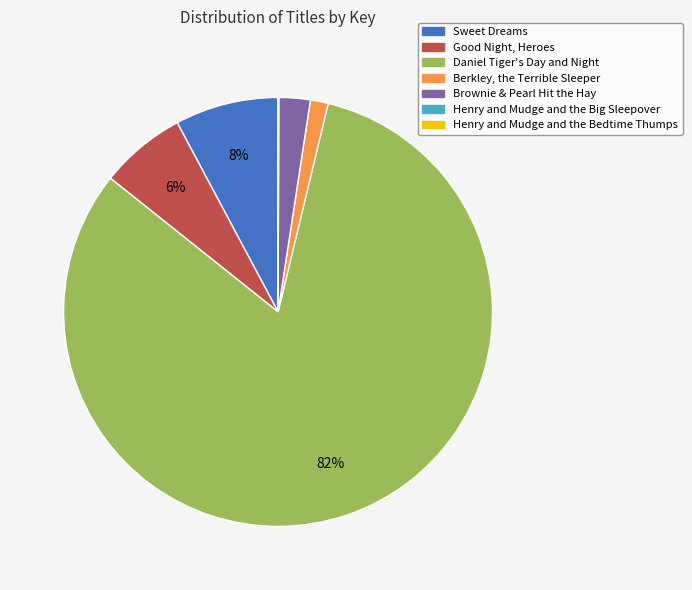

Is there any slice that represents more than half of the pie?

Yes